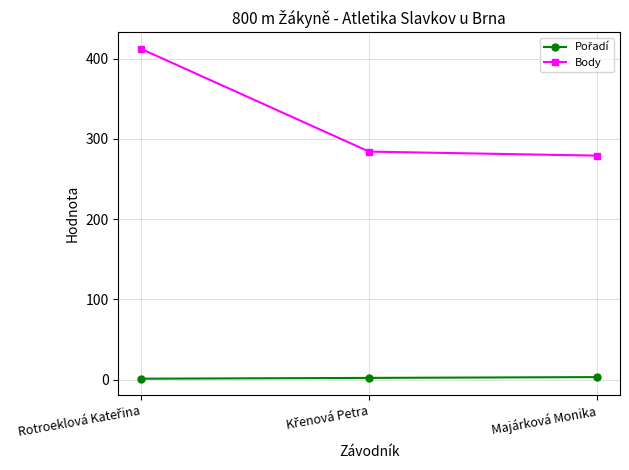

At how many categories does at least one series exceed 94?

3